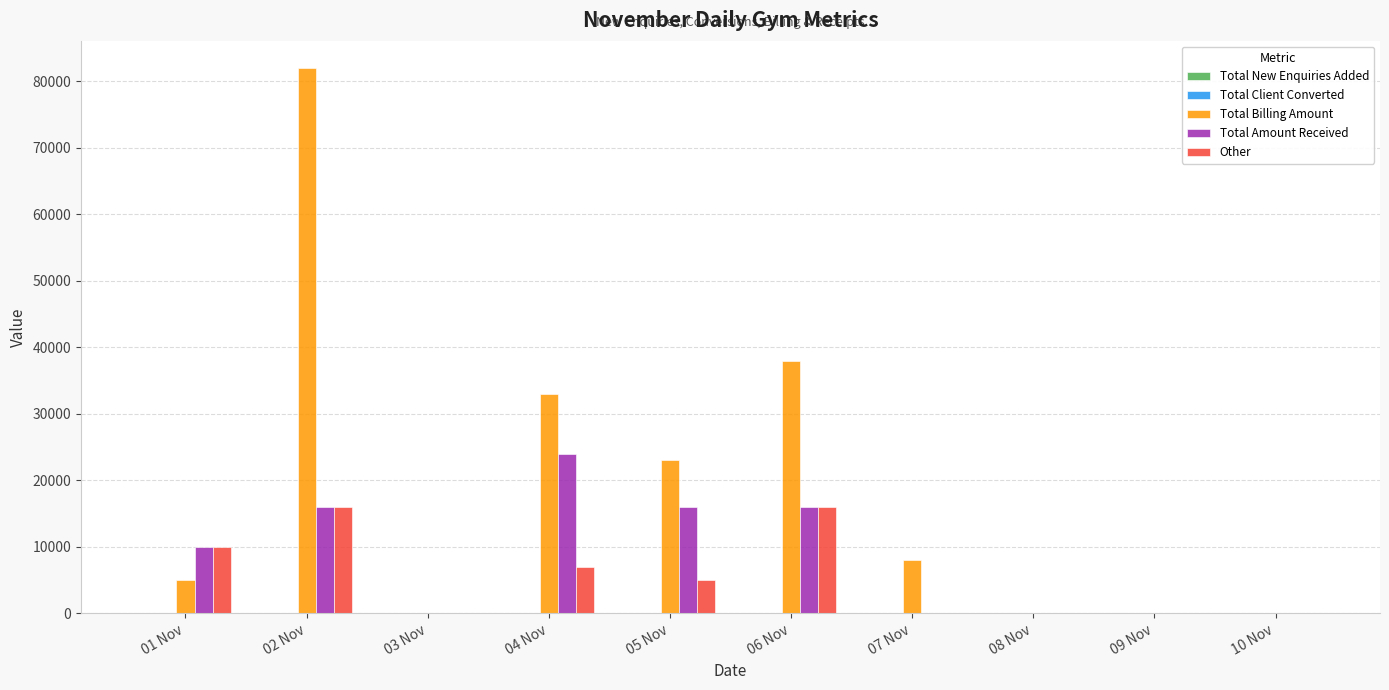

How many distinct data groups are displayed?

5